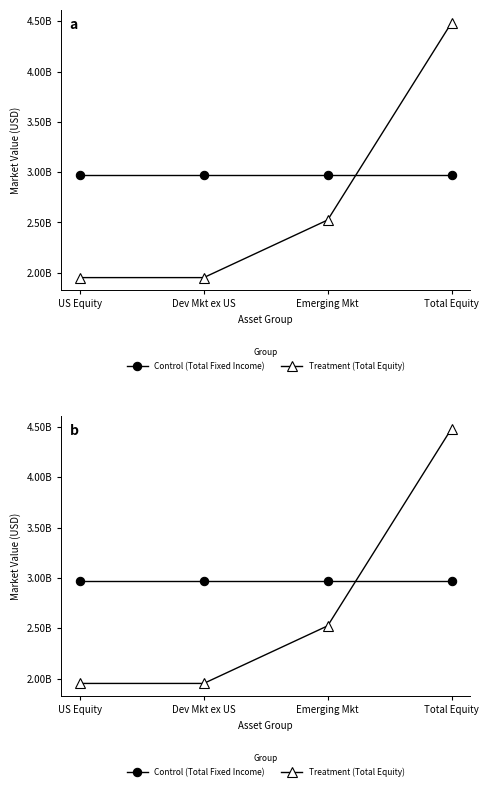

What is the greatest value displayed?

4485859560.6